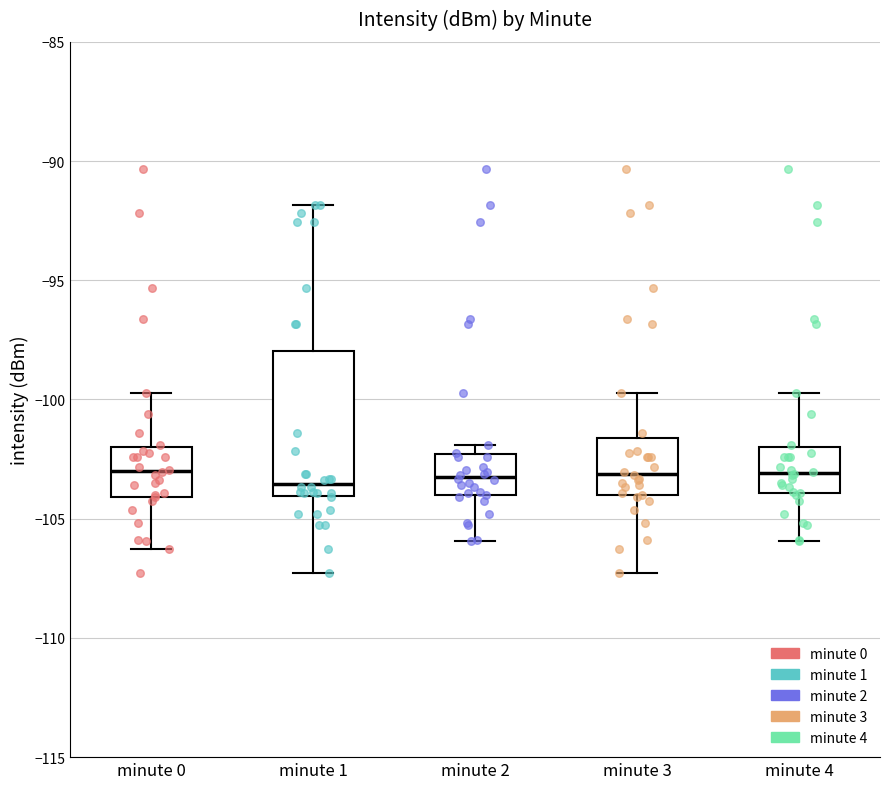

Reading left to right, read every box against the y-axis: the position of its median line, the range the box covers, and the ends of its whiskers. The values are not printed on the chart, so give them approximately, as read against the axis.

minute 0: median -103.0, box -104.0 to -102.0, whiskers -106.5 to -99.5
minute 1: median -103.5, box -104.0 to -98.0, whiskers -107.5 to -92.0
minute 2: median -103.0, box -104.0 to -102.5, whiskers -106.0 to -102.0
minute 3: median -103.0, box -104.0 to -101.5, whiskers -107.5 to -99.5
minute 4: median -103.0, box -104.0 to -102.0, whiskers -106.0 to -99.5